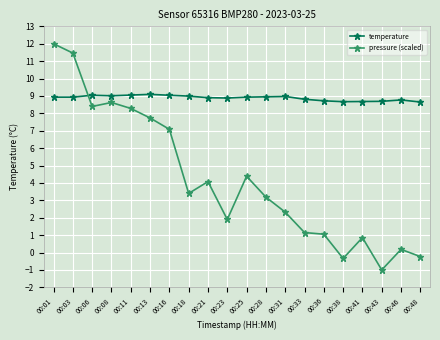

Is the value of pressure (scaled) at 00:28 greater than the value of temperature at 00:38?

No